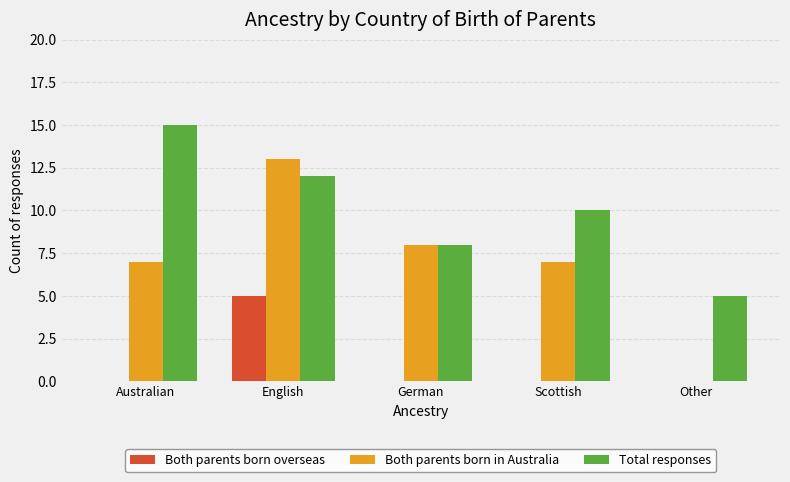

Between Australian and German, which series saw the biggest shift?

Total responses